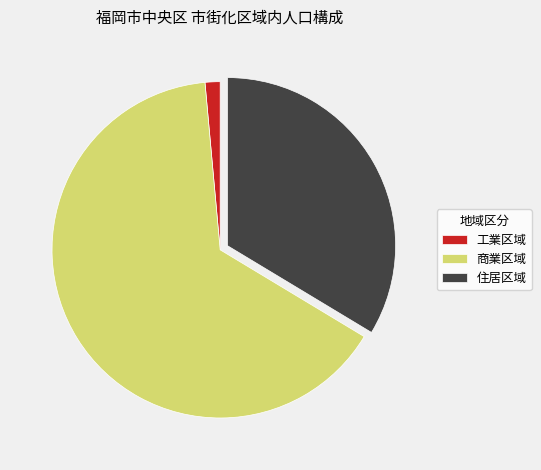

How many slices are in this pie chart?

3